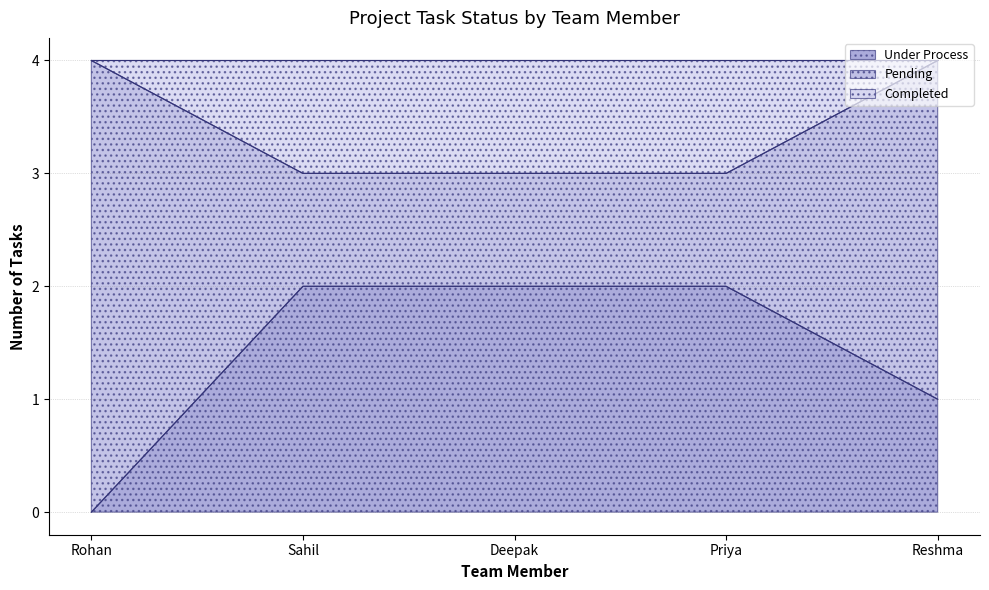

Does the chart display data point markers on the line(s)?

No